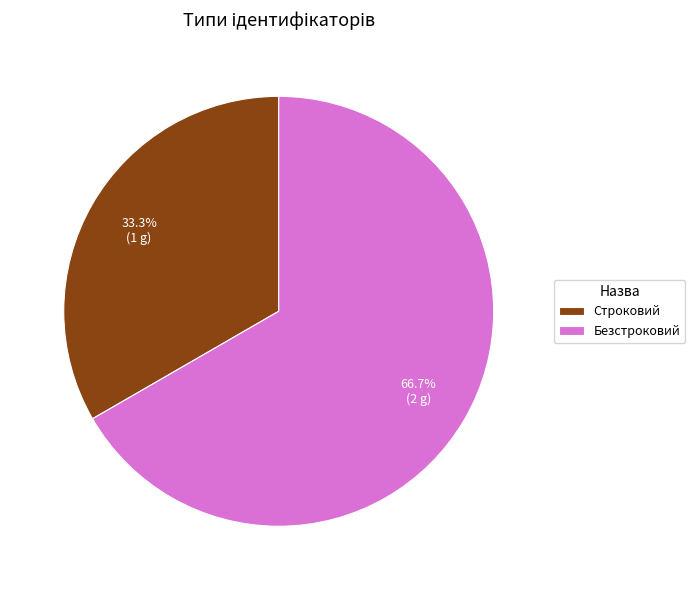

Which category accounts for the majority?

Безстроковий